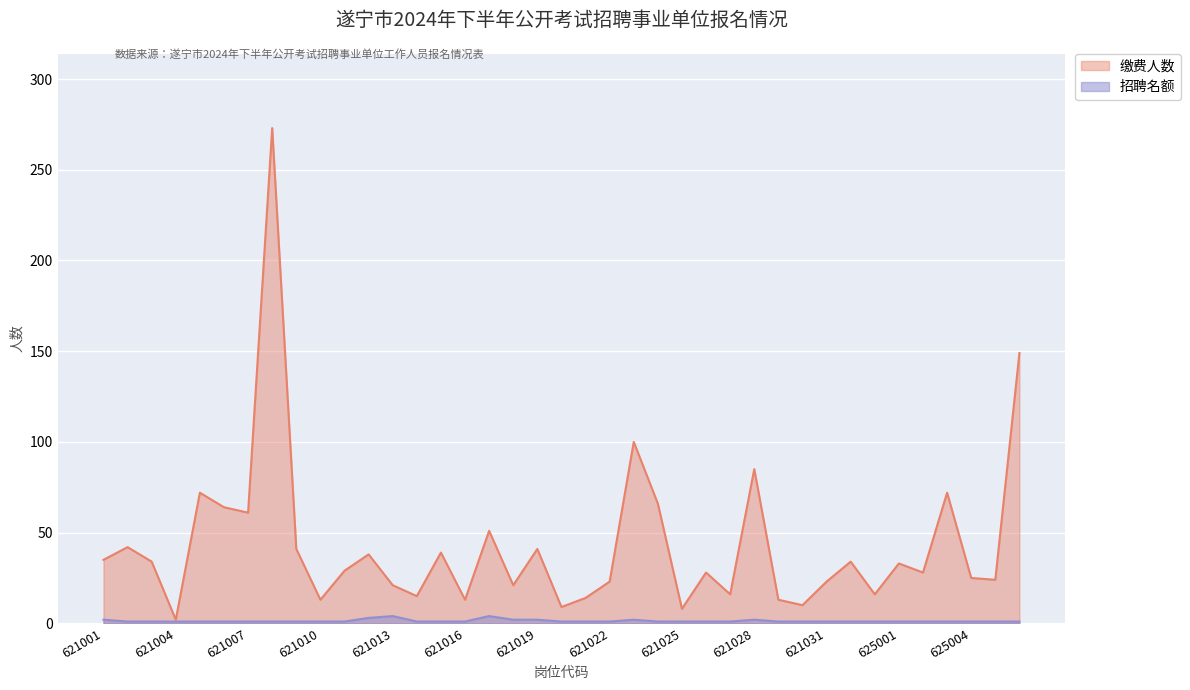

How many lines are shown in the chart?

2